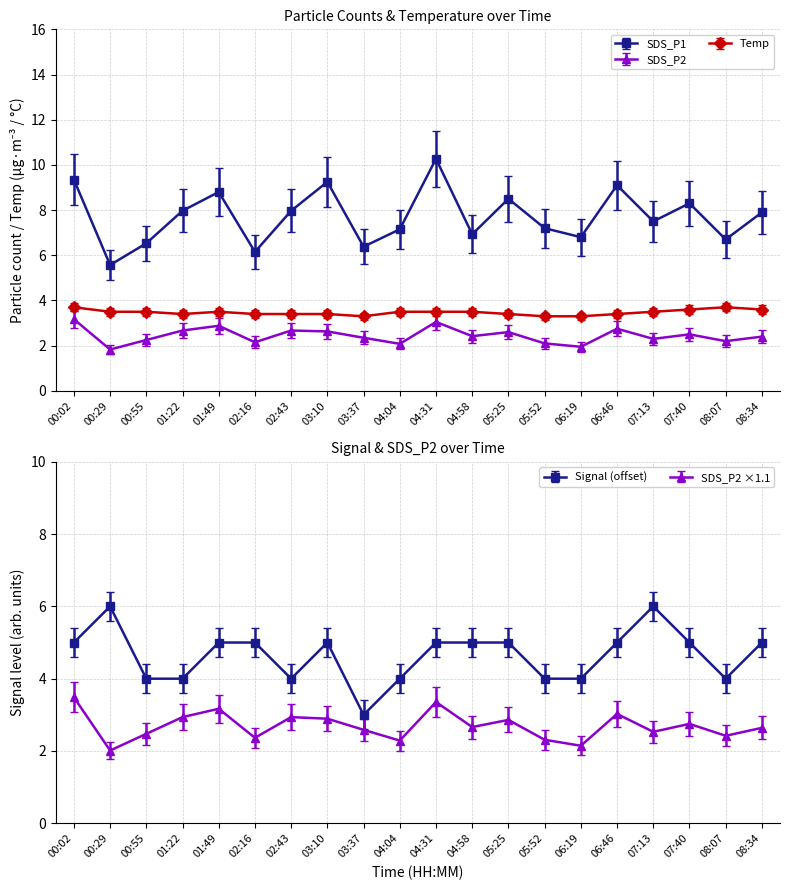

After their last crossing, which series has the higher values: Signal or SDS_P1?

SDS_P1